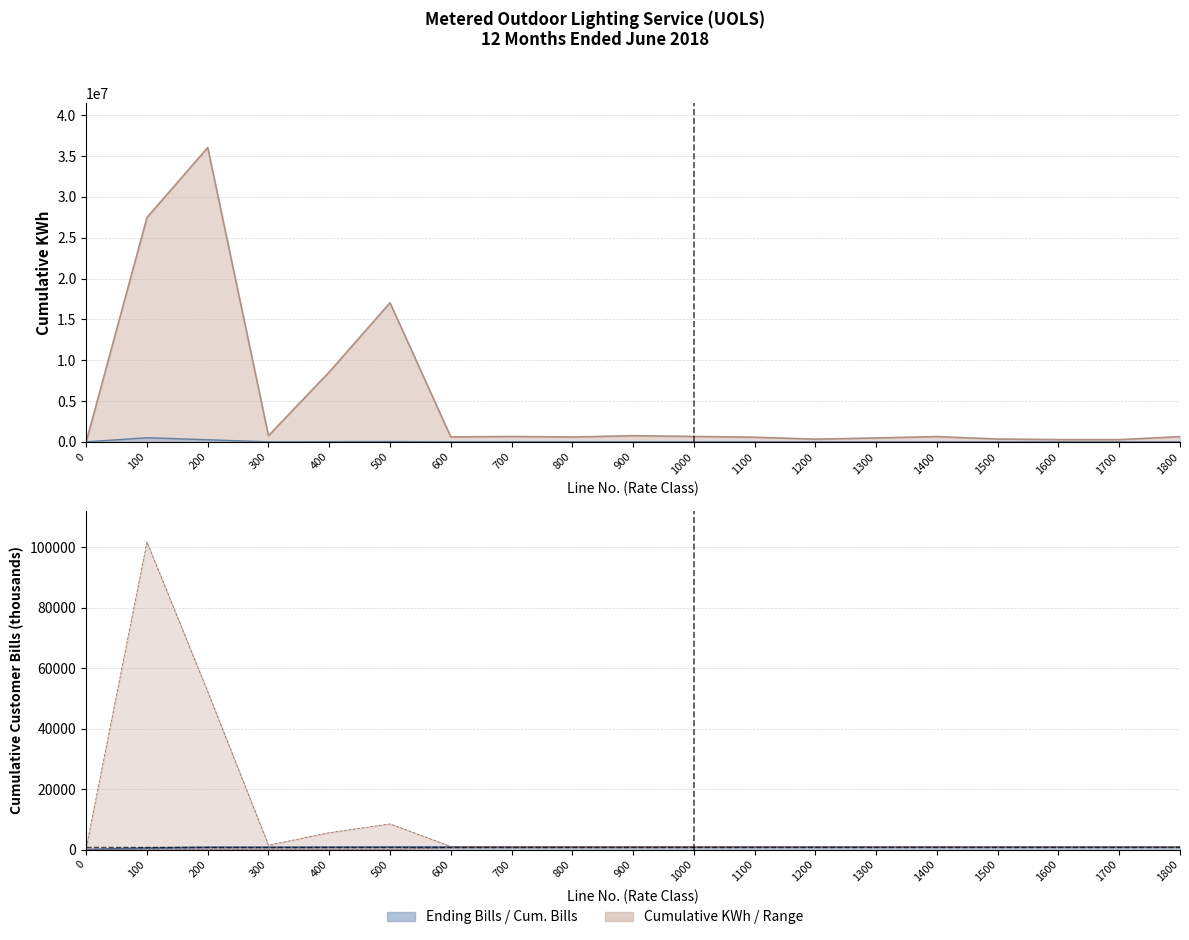

What is the difference between the Cumulative Customer Bills values at 1600 and 0?

836.3